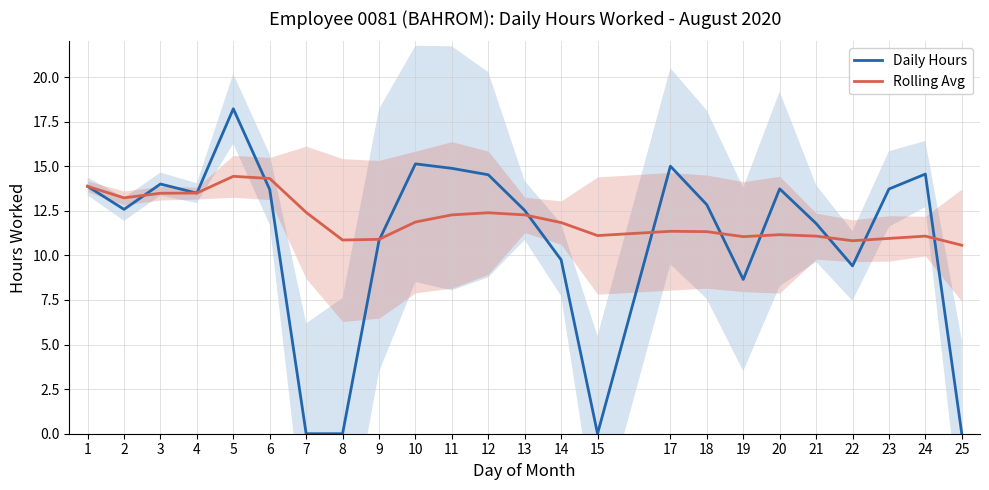

Is it true that Rolling Avg equals 17.8 at 20?

False